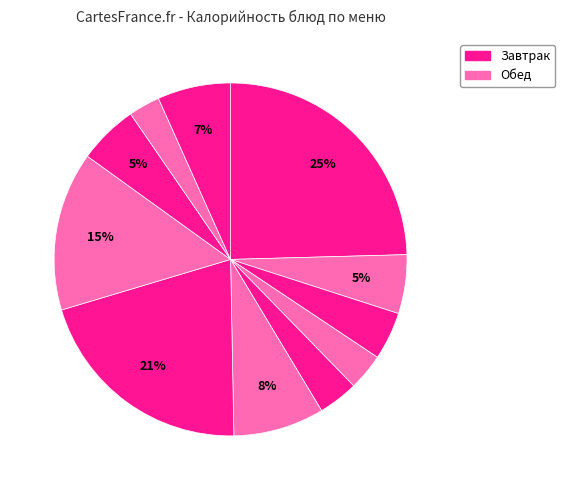

Rank the categories by value from lowest to highest.

Хлеб ржаной, Хлеб пшеничный (завтрак), Салат из помидоров, Чай с сахаром, Йогурт, Компот из кураги, Хлеб пшеничный (обед), Суп из овощей, Макароны отварные, Птица тушеная, Омлет с сыром